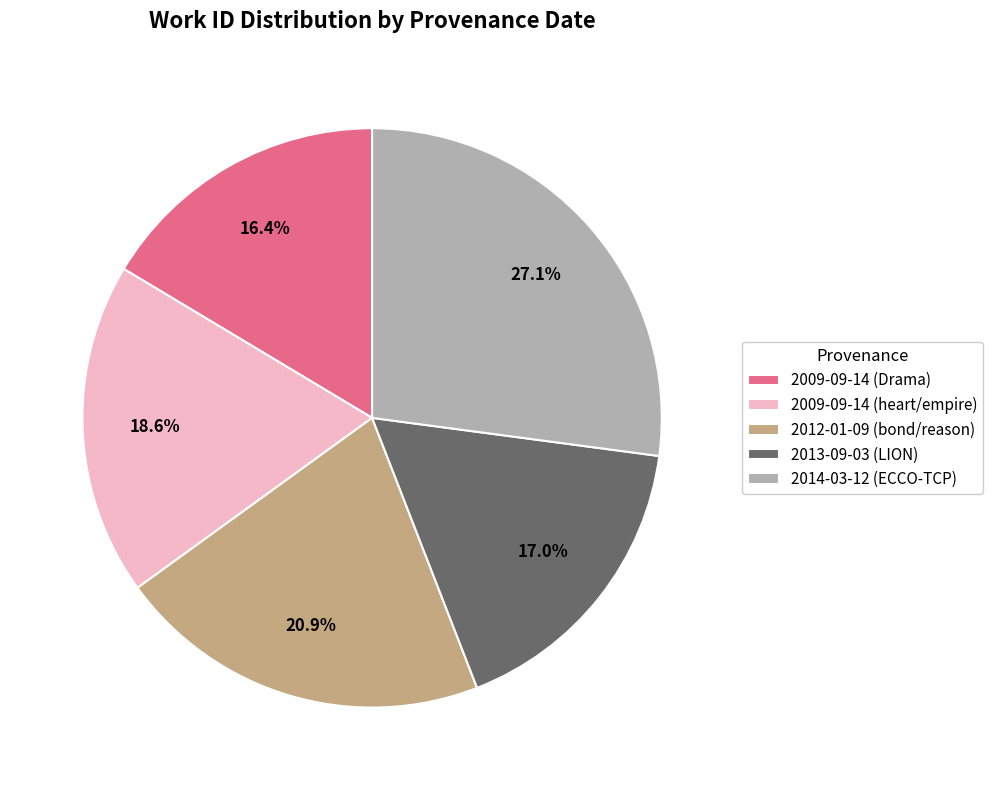

What is the smallest slice in the pie chart?

2009-09-14 (Drama)